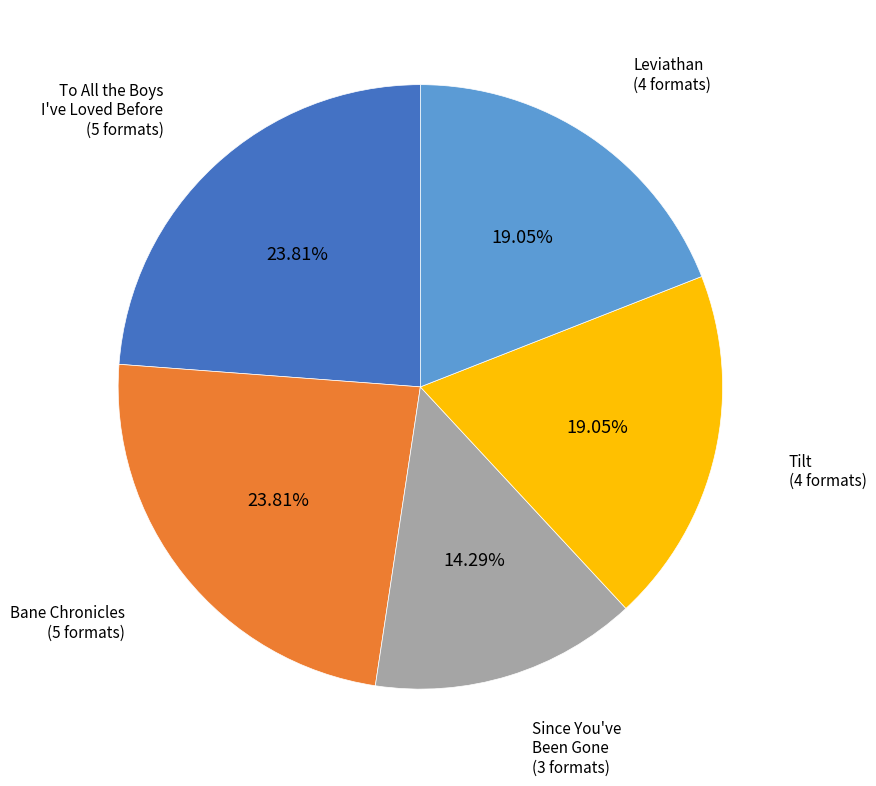

Combined, do Since You've Been Gone and Bane Chronicles account for over 50%?

No